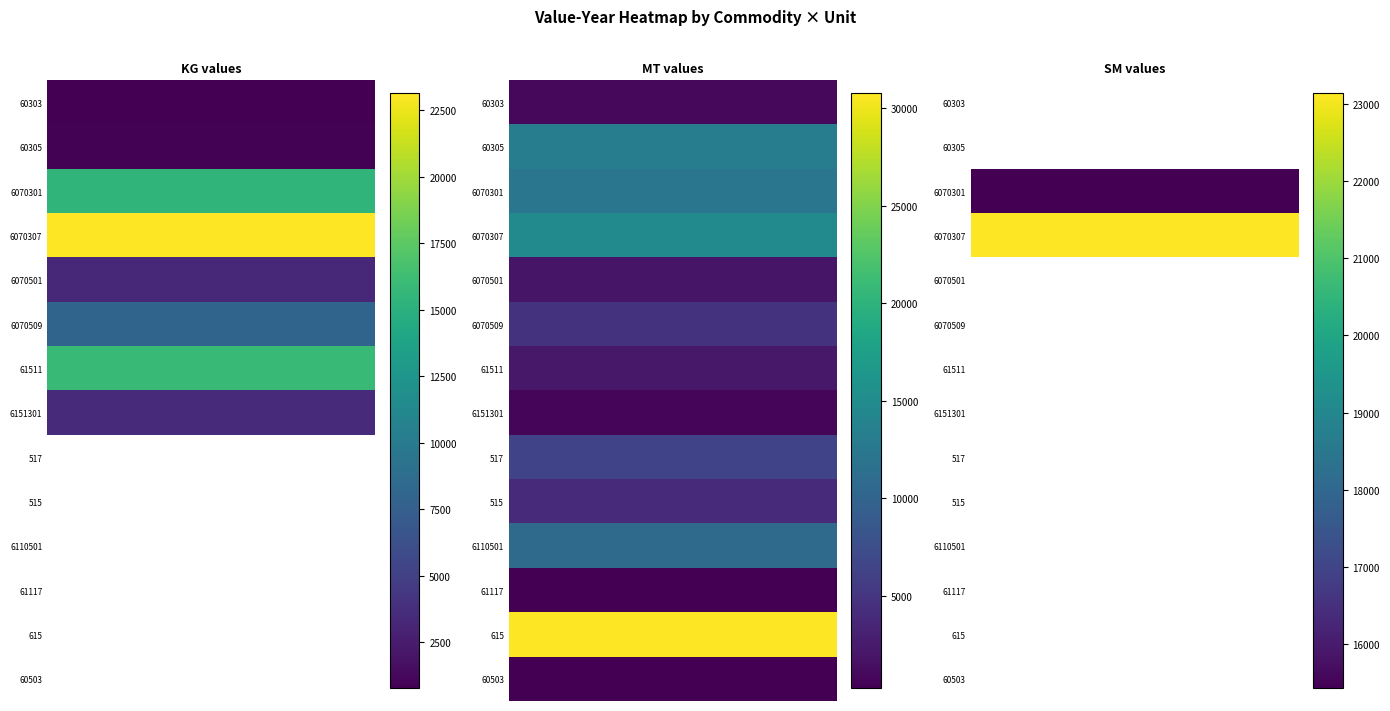

What is the sum of the SM values at 6070307 and 60305?

23141